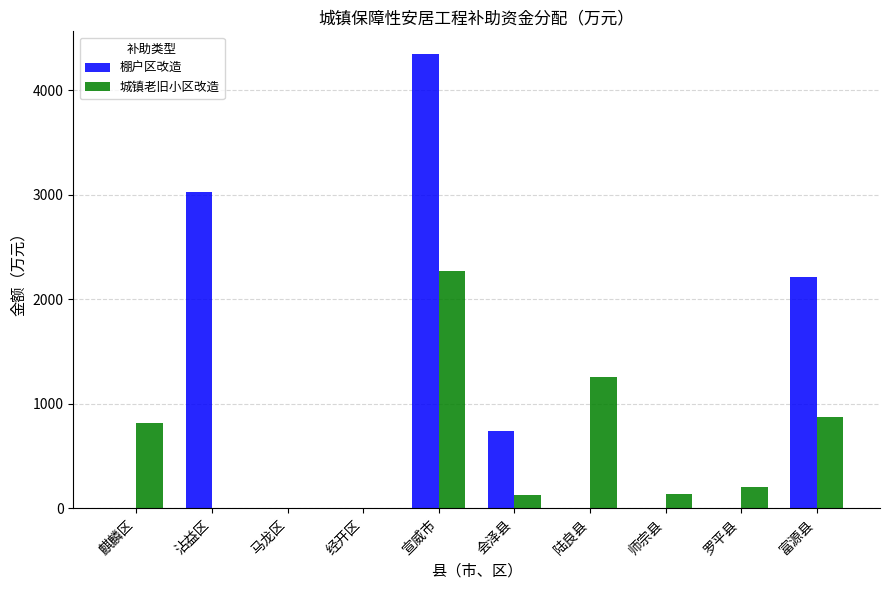

What are all the series names shown in the legend?

棚户区改造, 城镇老旧小区改造